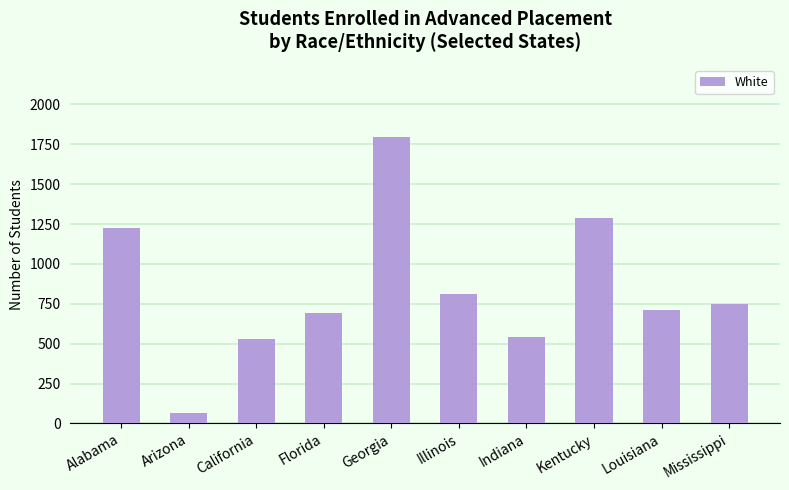

What is the ratio of the value at Mississippi to the value at California?

1.4